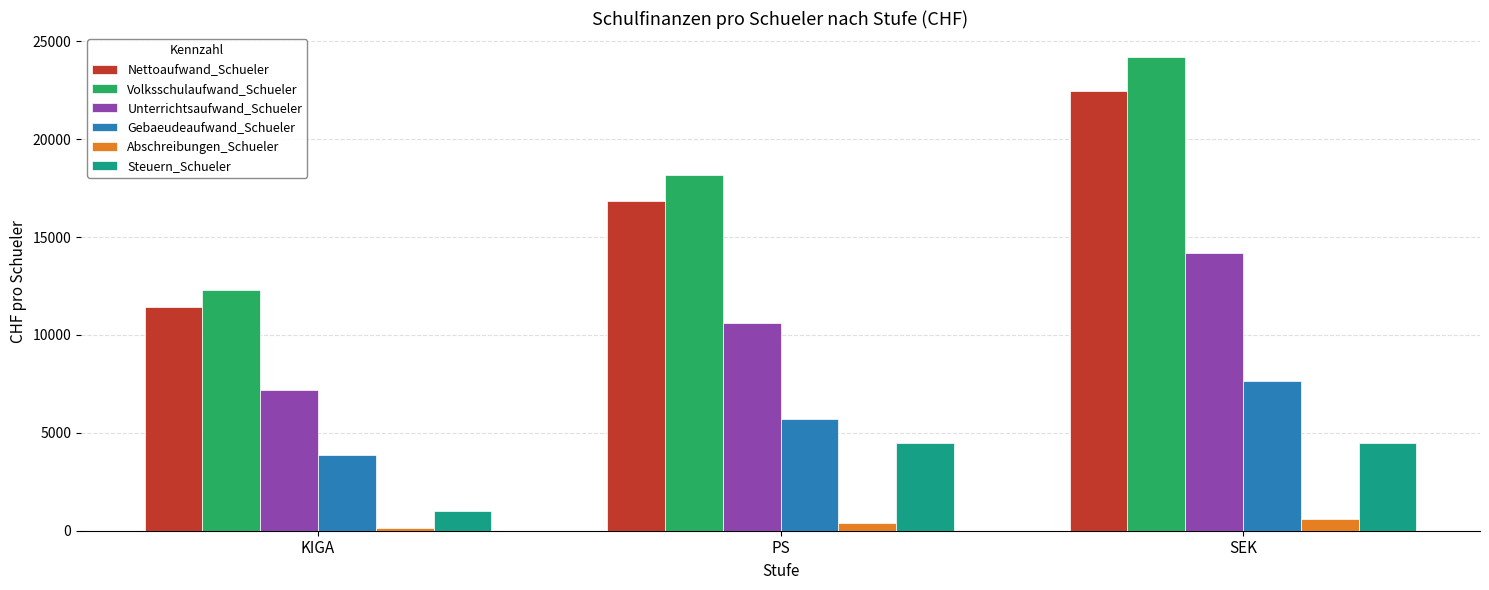

What is the spread (max minus min) of values at SEK?

23620.6